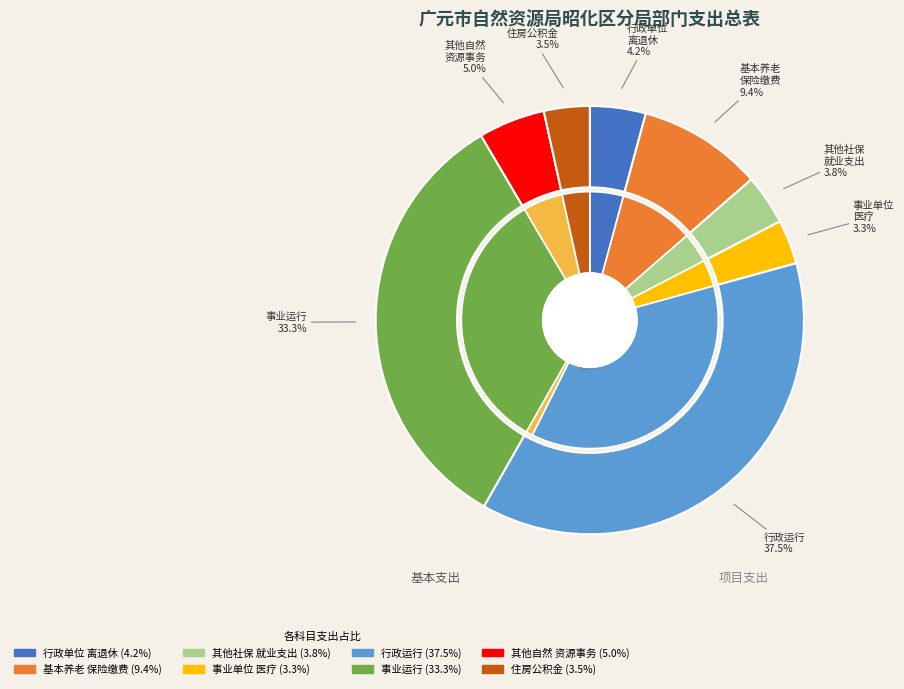

What is the smallest slice in the pie chart?

事业单位医疗